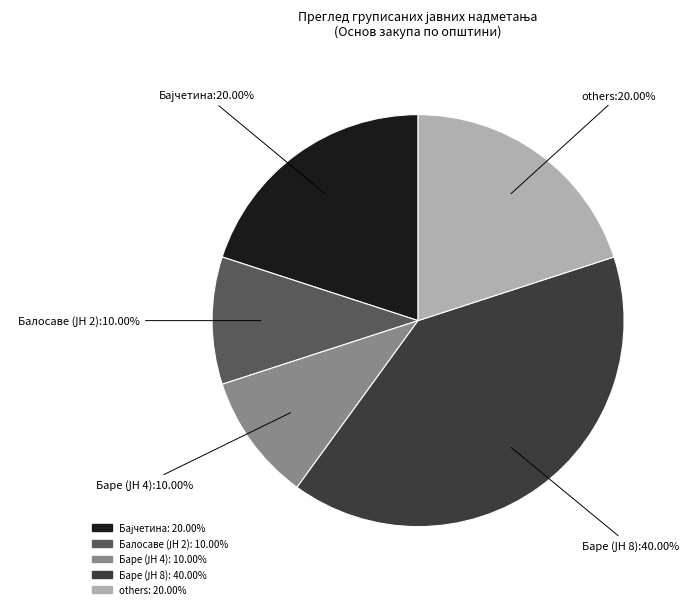

Is there any slice that represents more than half of the pie?

No